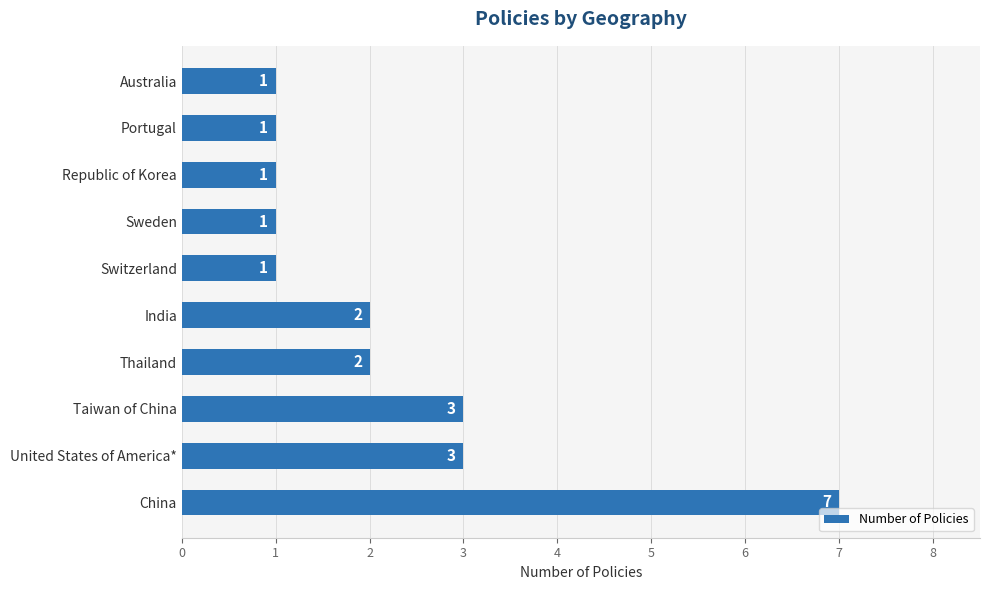

At which category does the chart reach its peak across all series?

China